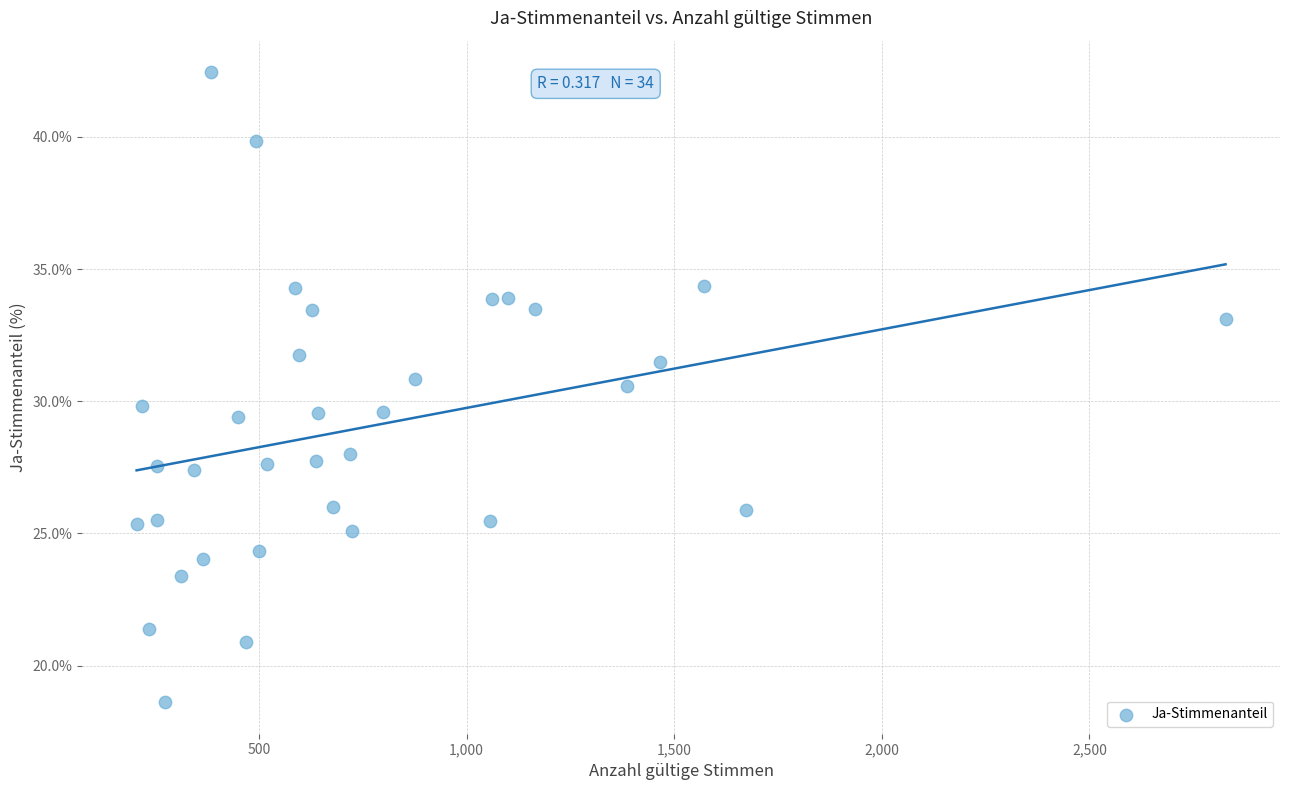

What is the range of X values (max minus min)?

2623.0